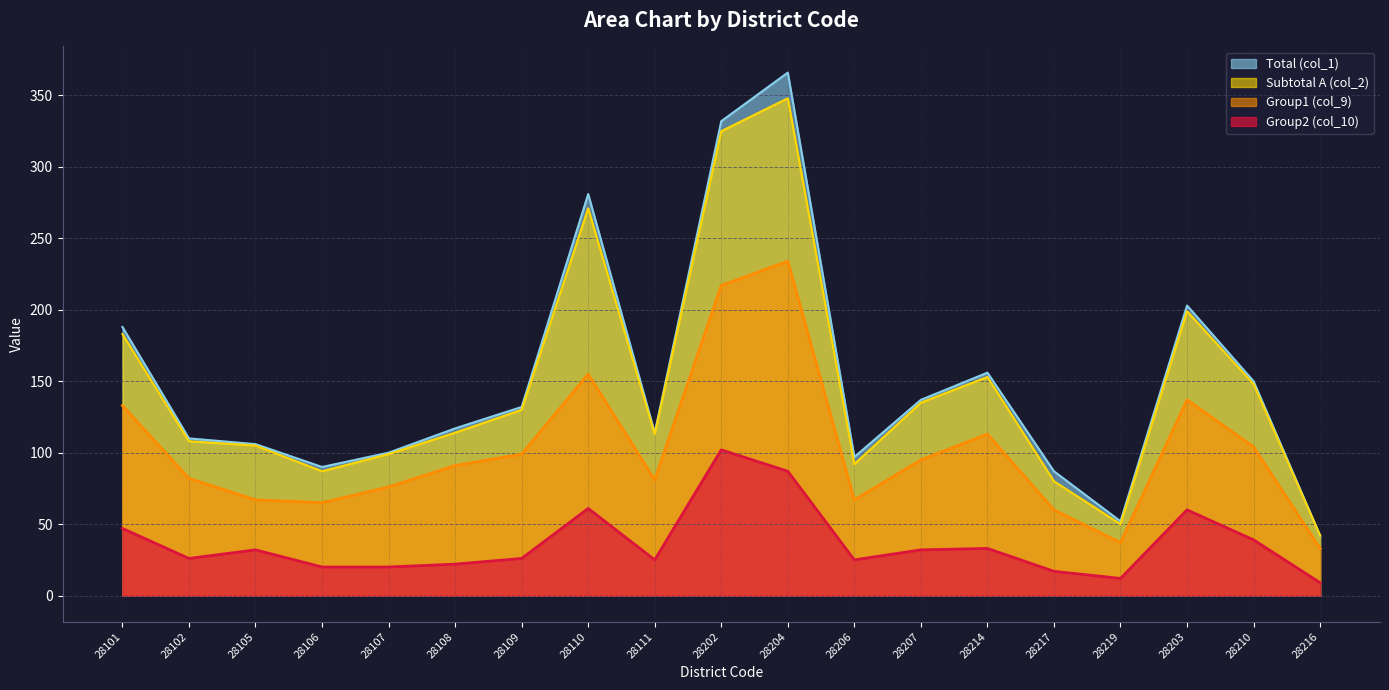

What is the difference between the maximum and second lowest values in the Group1 (col_9) series?

197